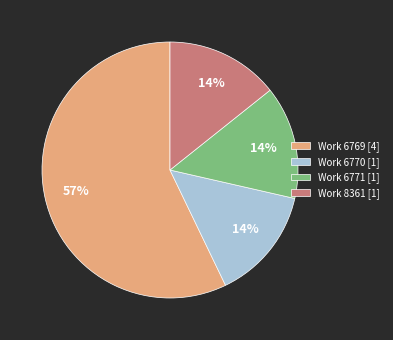

To the nearest percent, what percentage of the pie is Work 6770 [1]?

14%